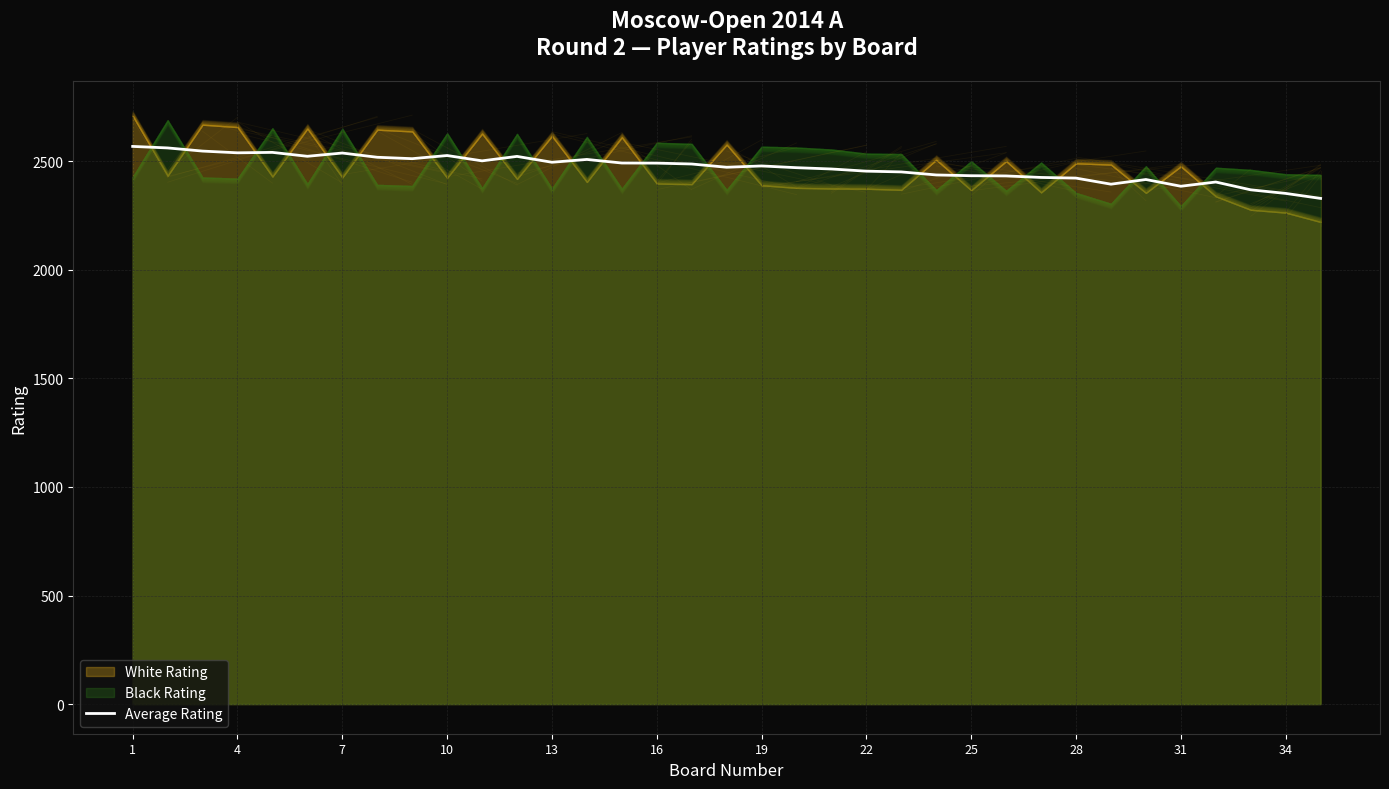

How many distinct data groups are displayed?

1